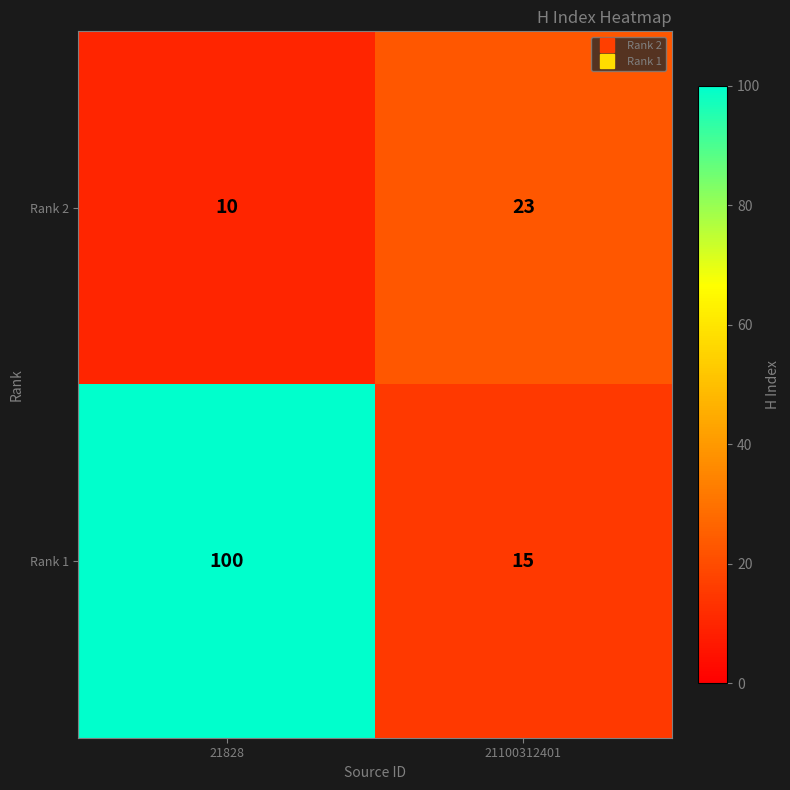

What is the approximate value of Rank 1 at 21828?

100